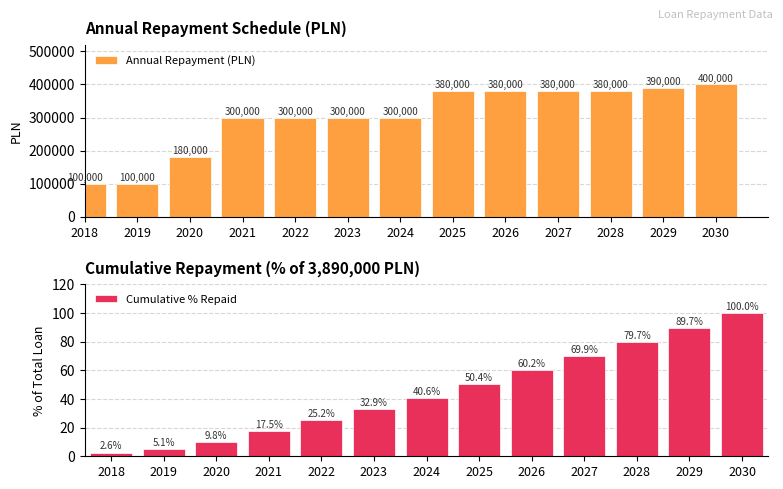

What is the difference between the maximum and minimum values in the Cumulative % Repaid series?

97.4